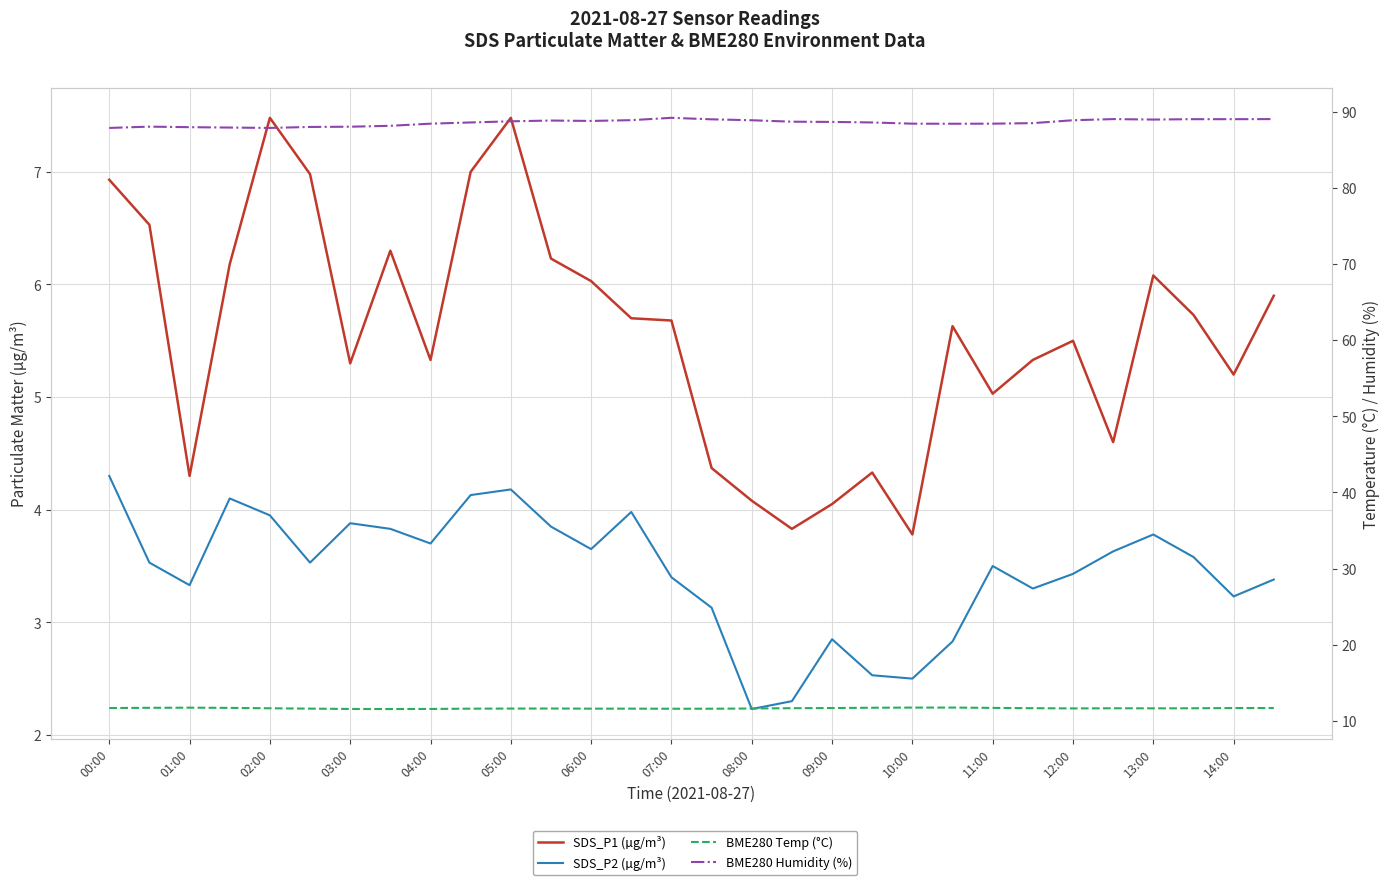

What is the minimum value shown in the chart?

2.2